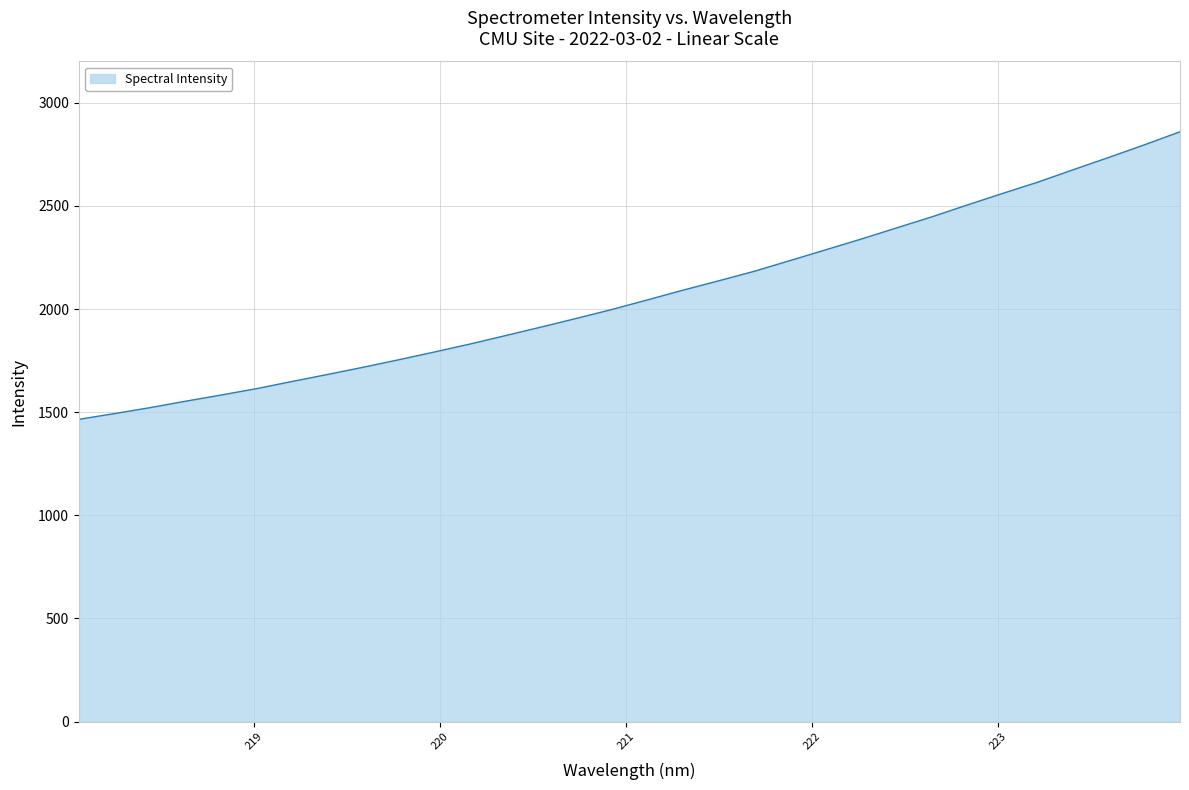

True or false: the data has more than 2 interior local peaks.

False